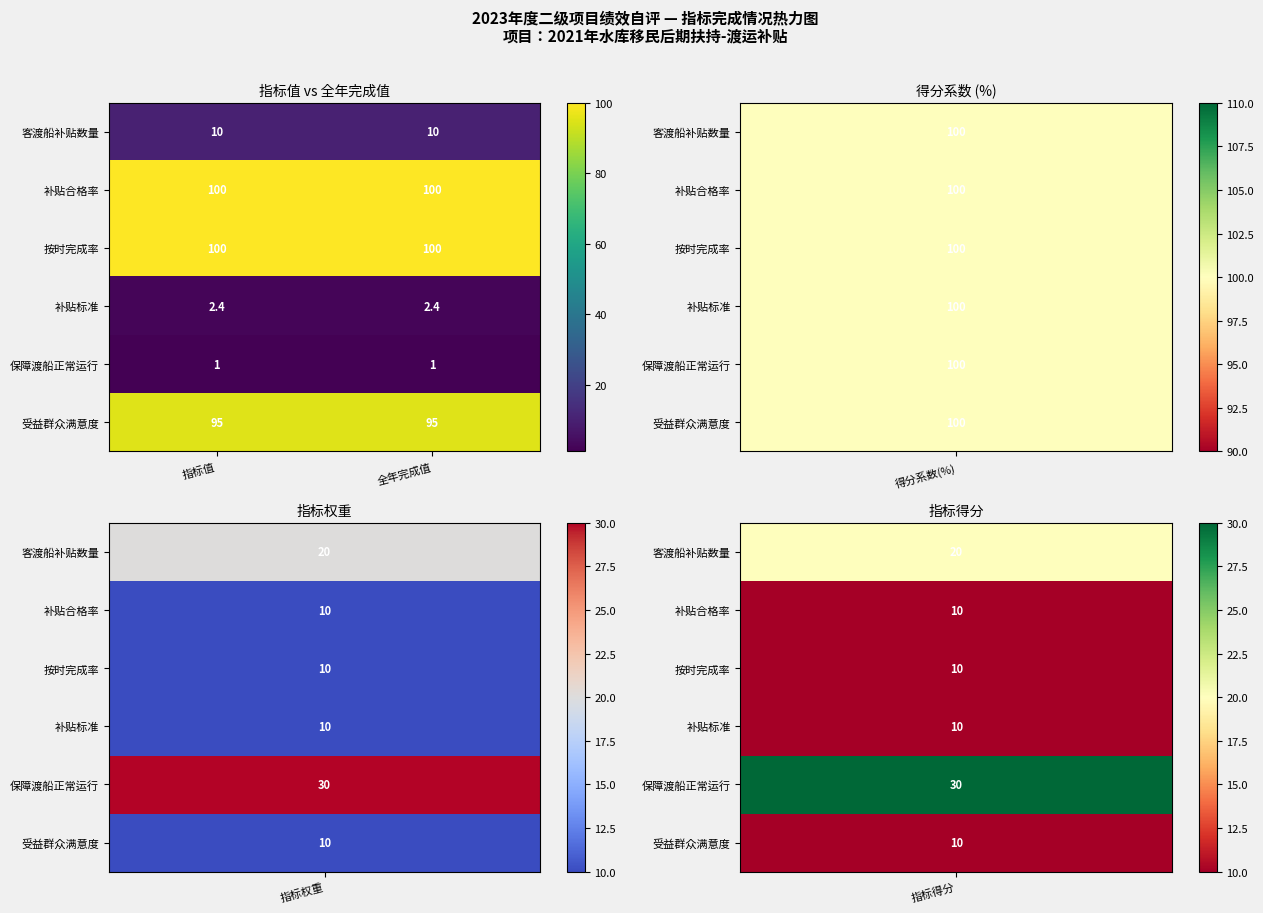

The value of 补贴标准 at 全年完成值 is 2.4. True or false?

True